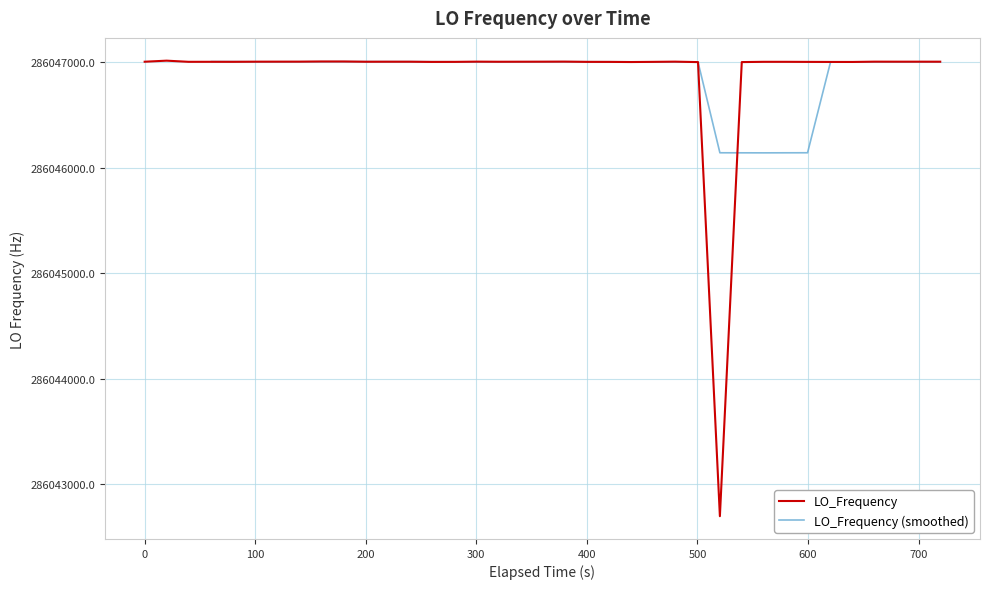

What is the lowest value of the LO_Frequency series?

286042699.5